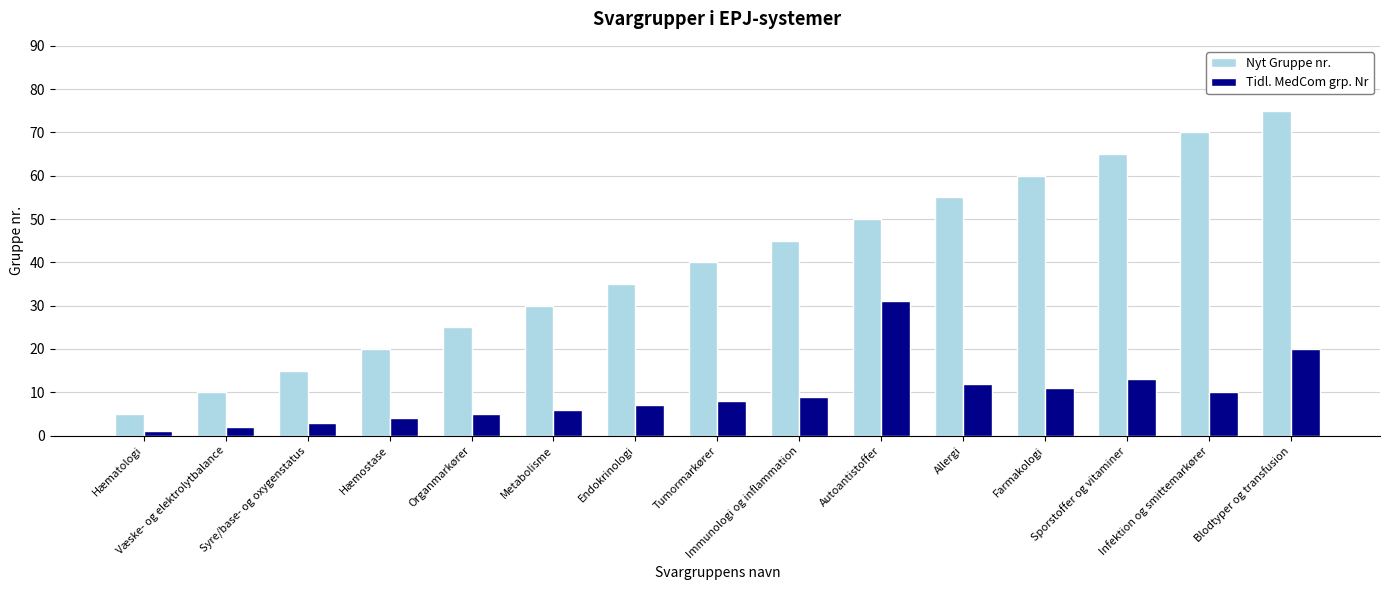

What is the lowest value of the Tidl. MedCom grp. Nr series?

1